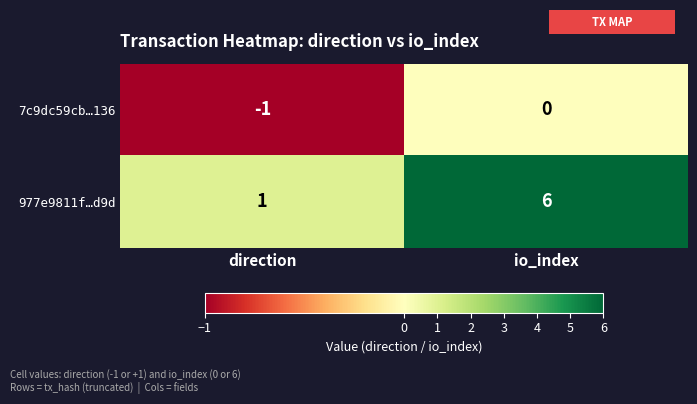

What is the difference between the maximum and minimum values in the 977e9811f…d9d series?

5